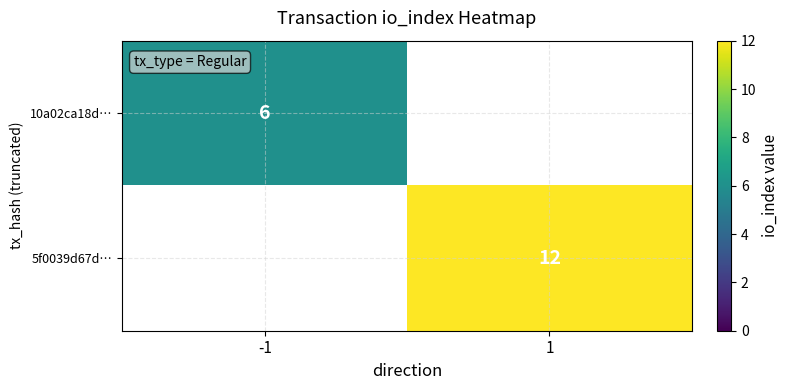

The value of 5f0039d67d… at 1 is 17. True or false?

False